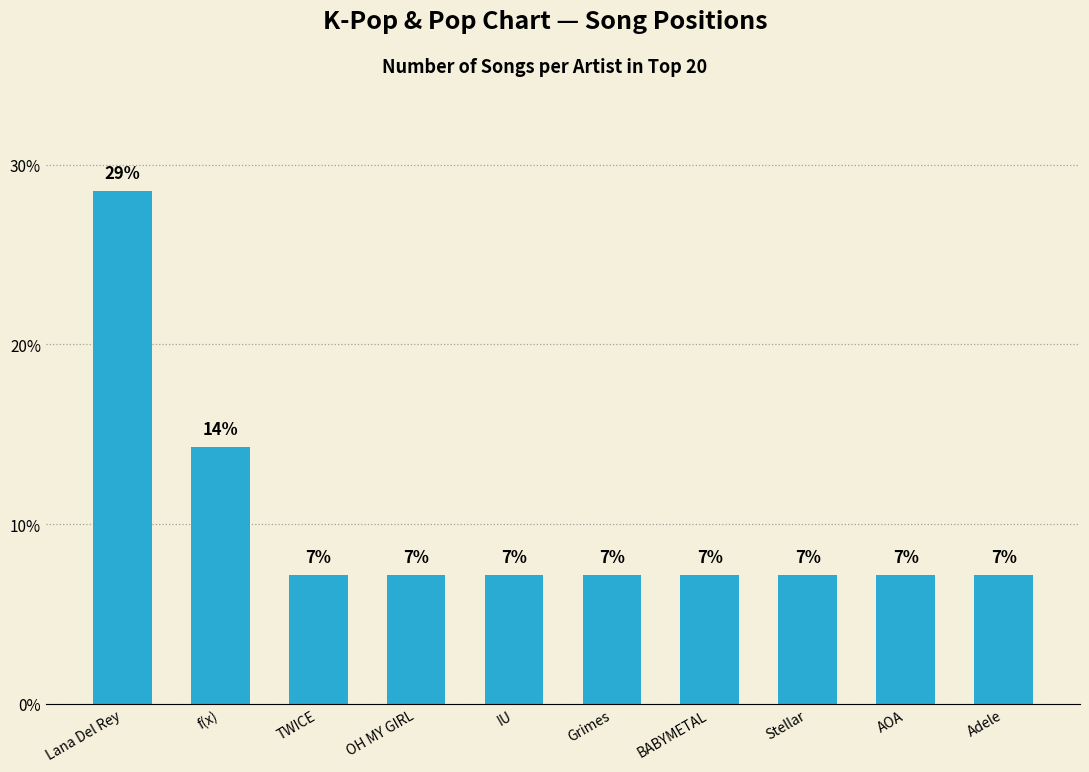

What is the ratio of the value at BABYMETAL to the value at IU?

1.0